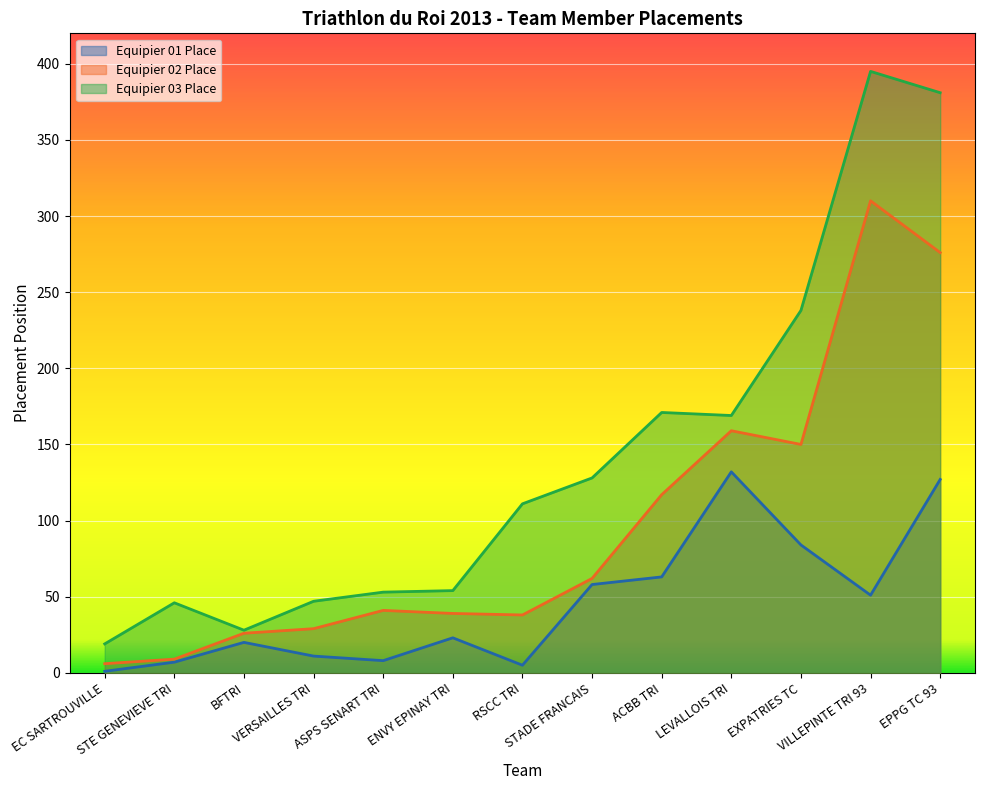

The Equipier 03 Place series shows 238 at EXPATRIES TC. True or false?

True